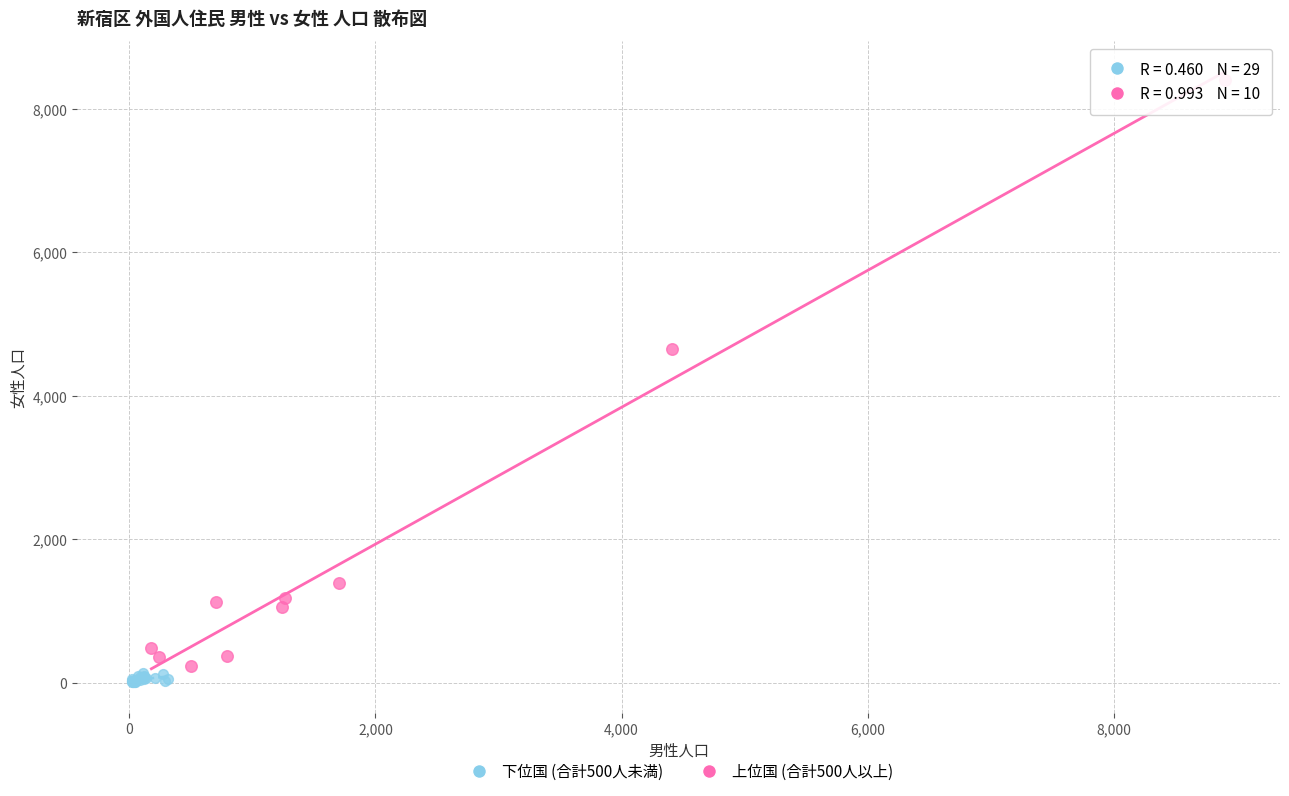

Which series reaches the maximum Y coordinate?

上位国 (合計500人以上)